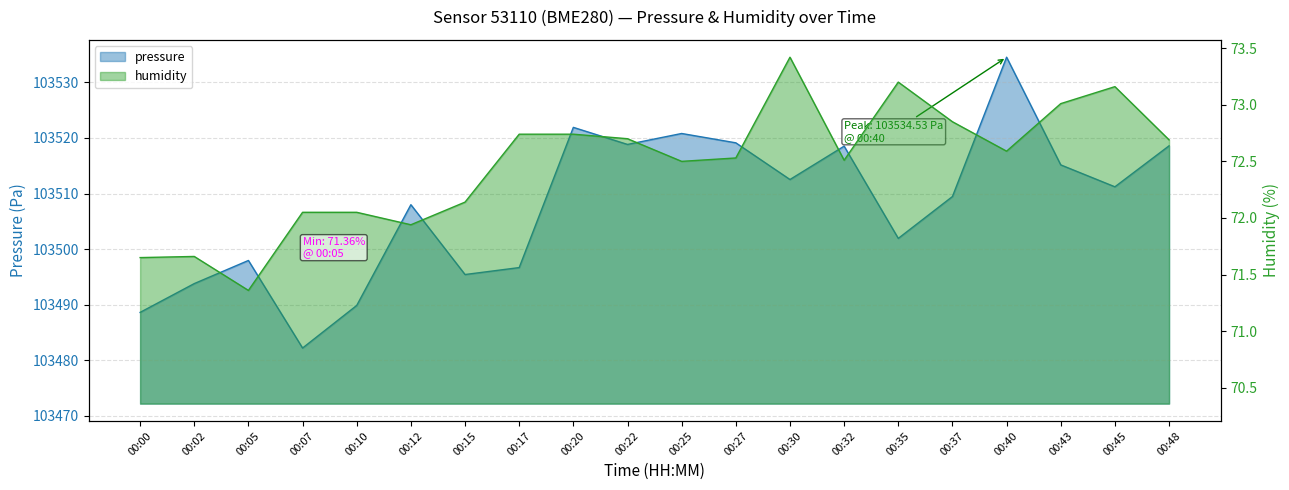

Count the number of categories in the chart.

20